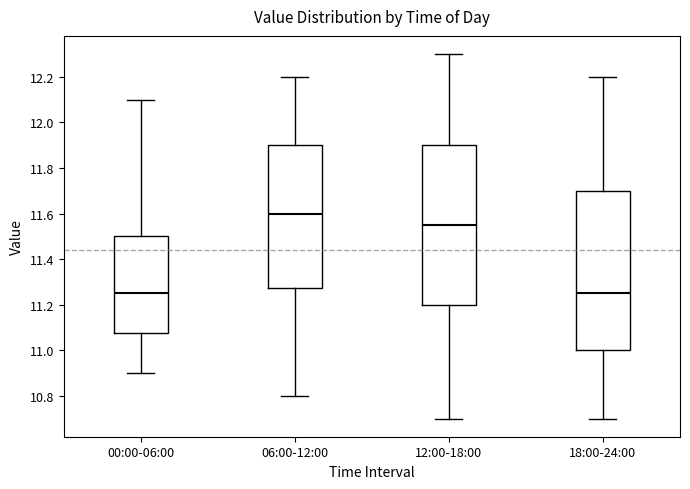

Which box has the highest median line?

06:00-12:00